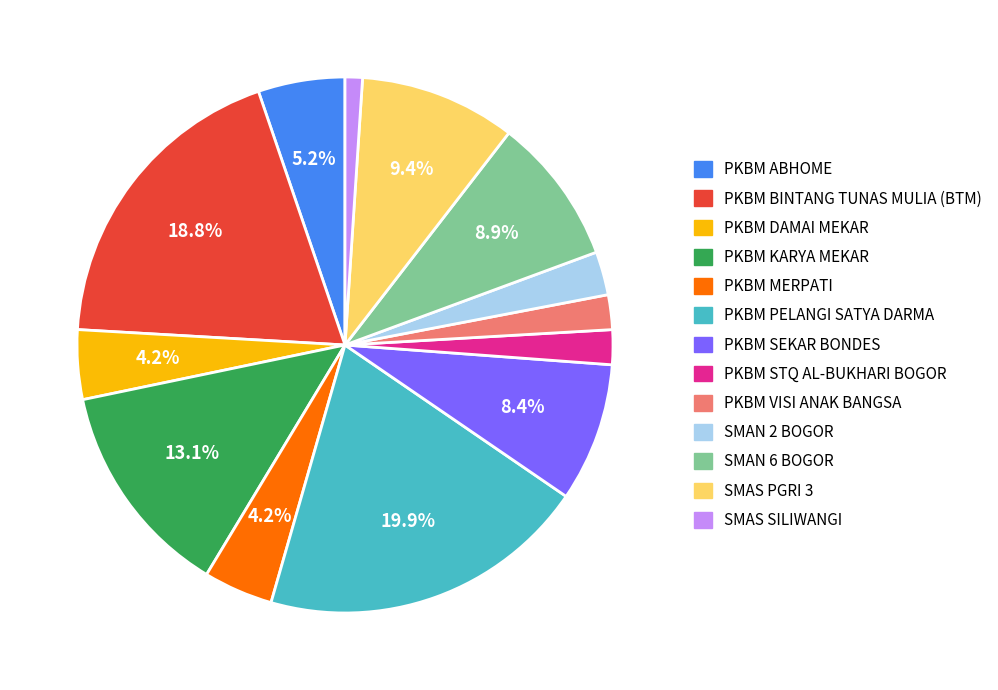

Which category has the smallest portion of the pie?

SMAS SILIWANGI